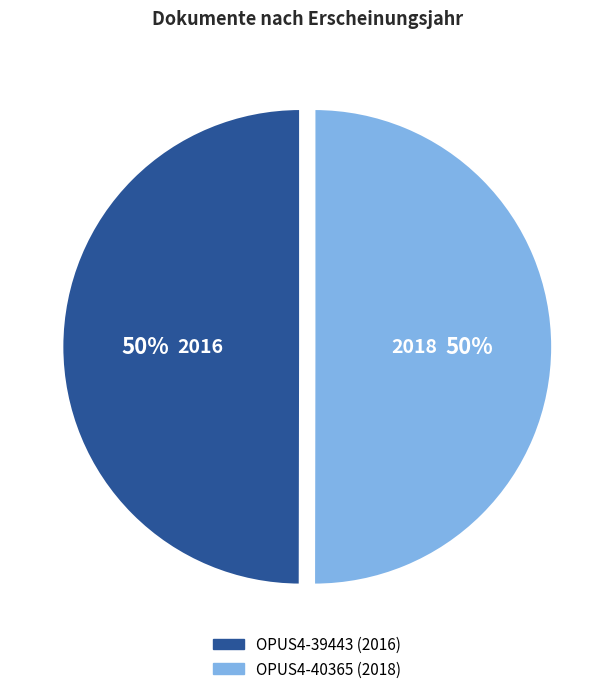

Do OPUS4-39443 (2016) and OPUS4-40365 (2018) together represent more than half of the pie?

Yes